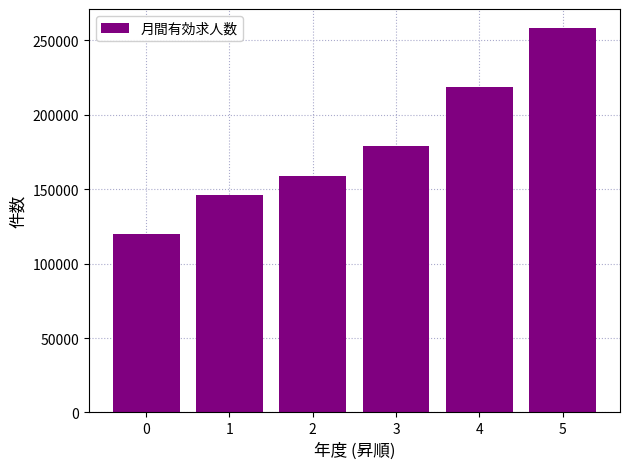

List the labels in order of value, largest first.

5, 4, 3, 2, 1, 0